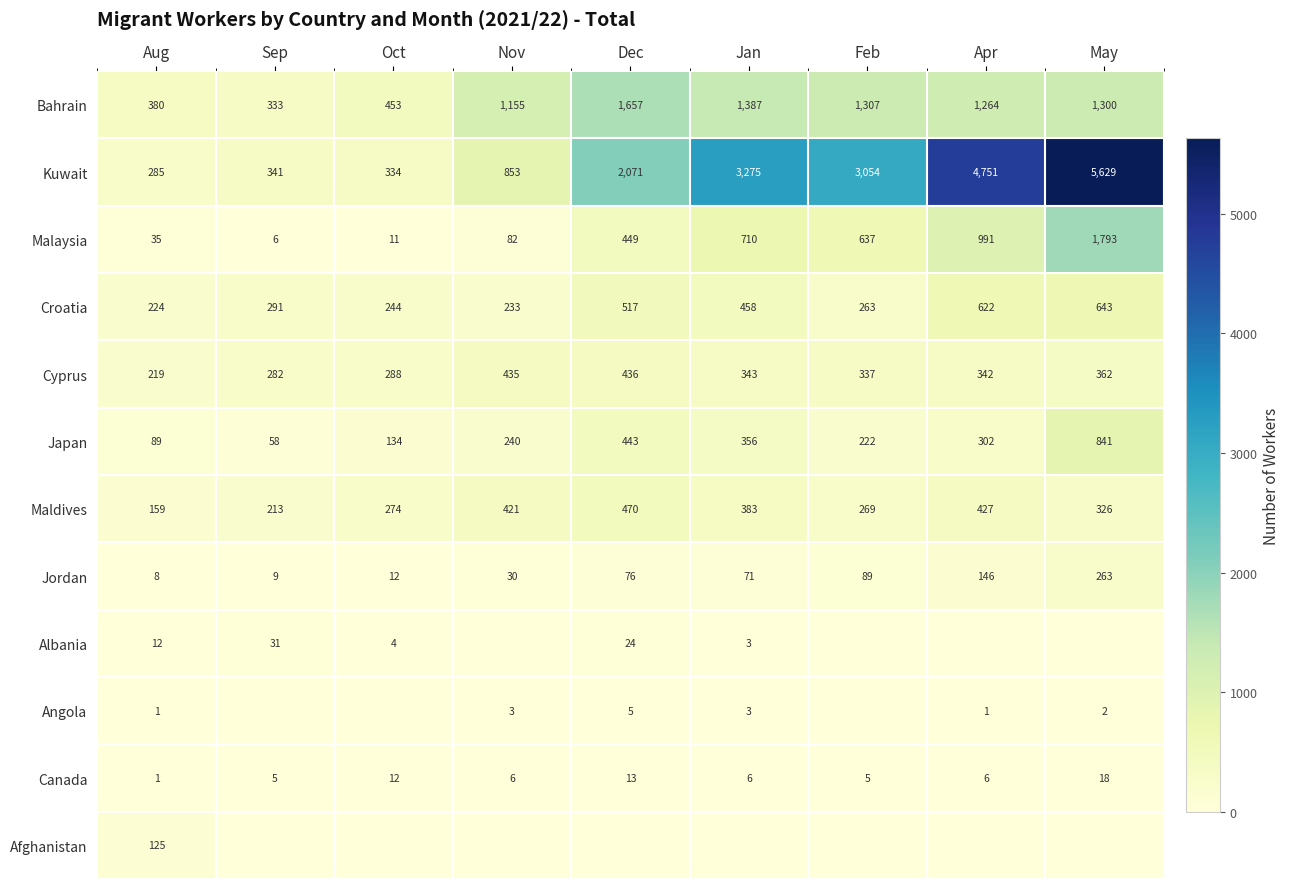

What is the maximum value for Kuwait?

5629